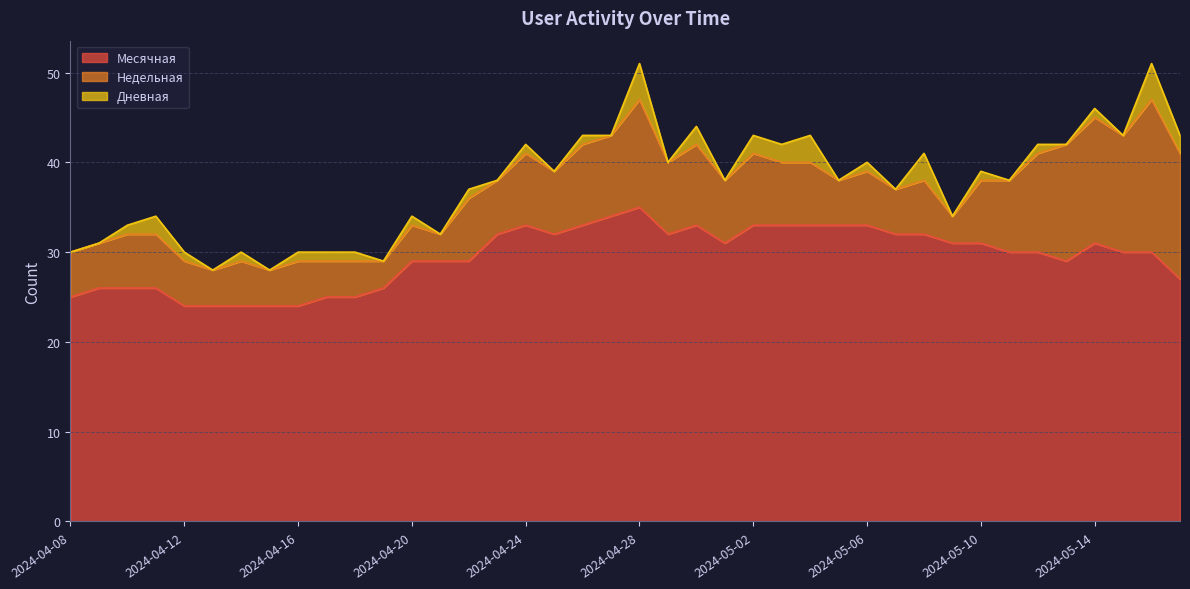

Reading left to right, what are all the values shown in this chart?

Месячная: 25	26	26	26	24	24	24	24	24	25	25	26	29	29	29	32	33	32	33	34	35	32	33	31	33	33	33	33	33	32	32	31	31	30	30	29	31	30	30	27
Недельная: 5	5	6	6	5	4	5	4	5	4	4	3	4	3	7	6	8	7	9	9	12	8	9	7	8	7	7	5	6	5	6	3	7	8	11	13	14	13	17	14
Дневная: 0	0	1	2	1	0	1	0	1	1	1	0	1	0	1	0	1	0	1	0	4	0	2	0	2	2	3	0	1	0	3	0	1	0	1	0	1	0	4	2